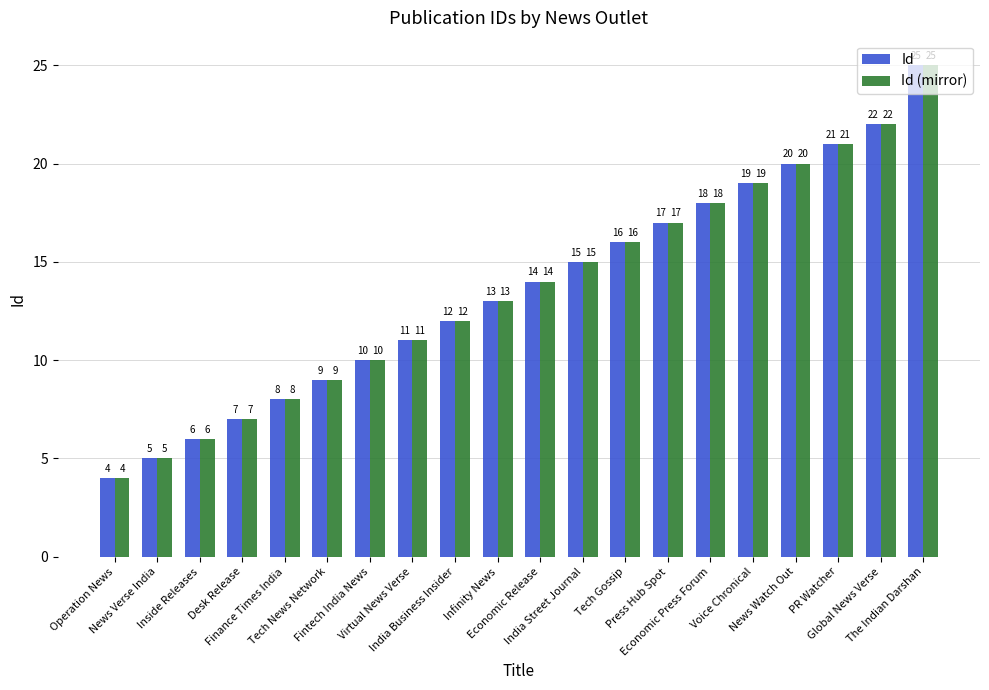

Count the number of data series in this chart.

2